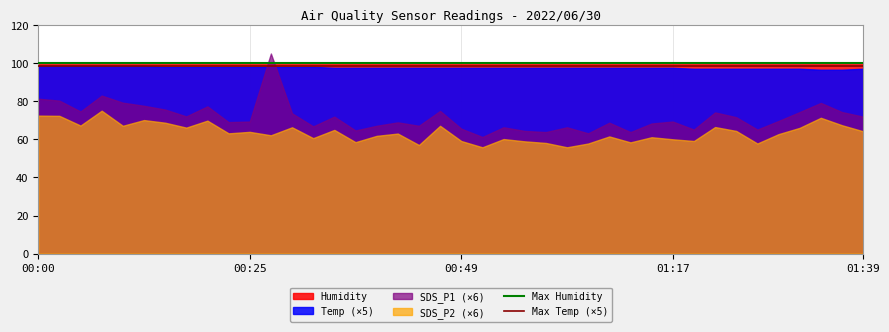

What is the total value across all series at 00:00?

352.1